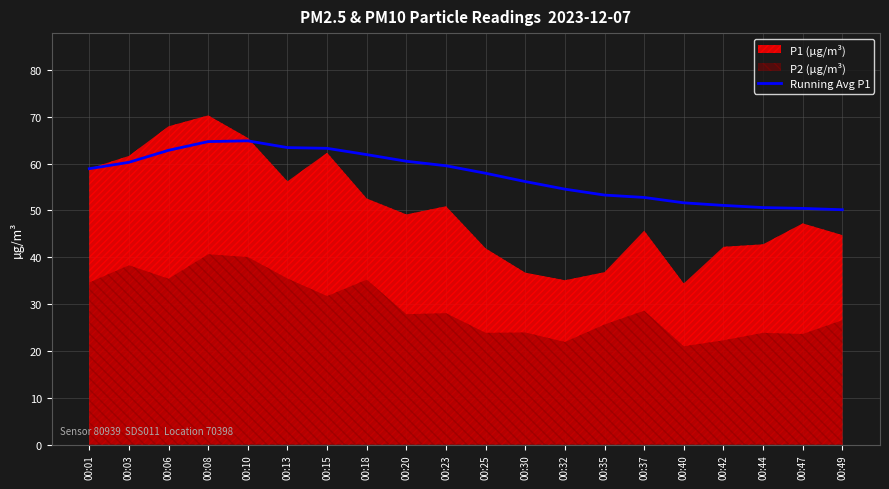

What is the value of the 2nd point from the left?

60.3